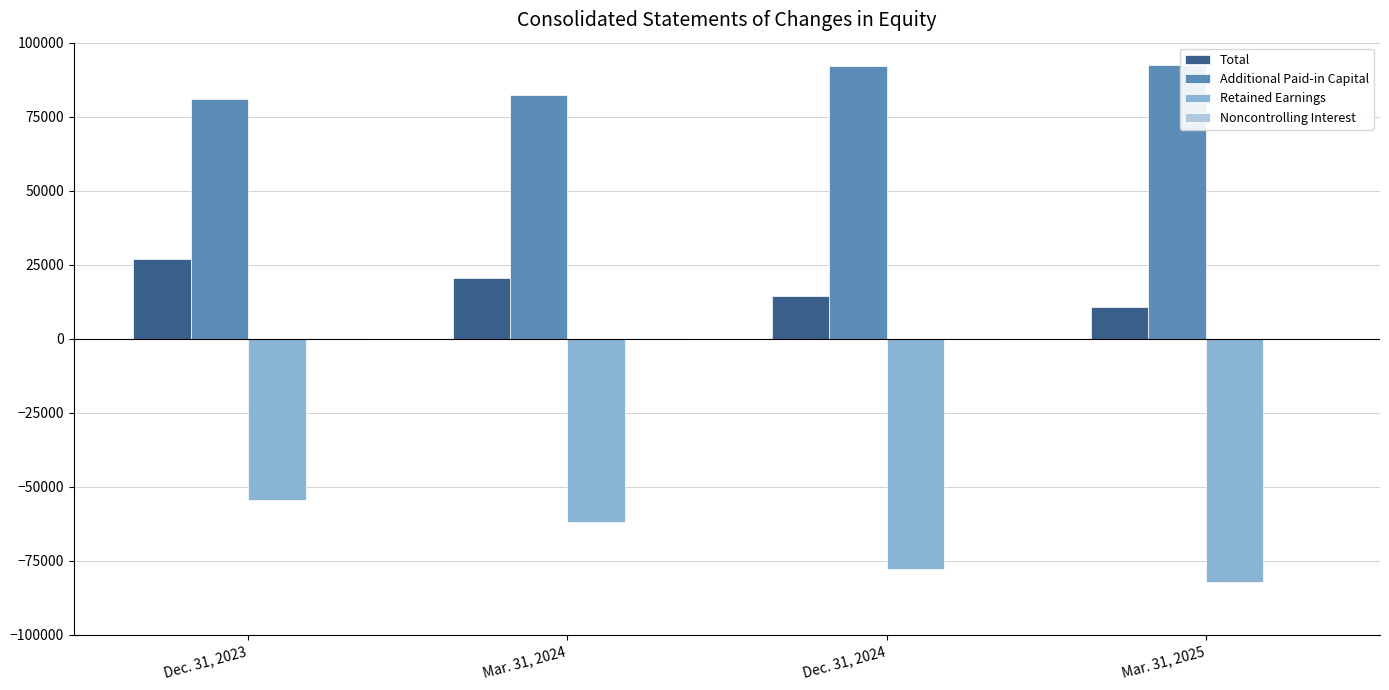

Which series has the largest total across all categories?

Additional Paid-in Capital